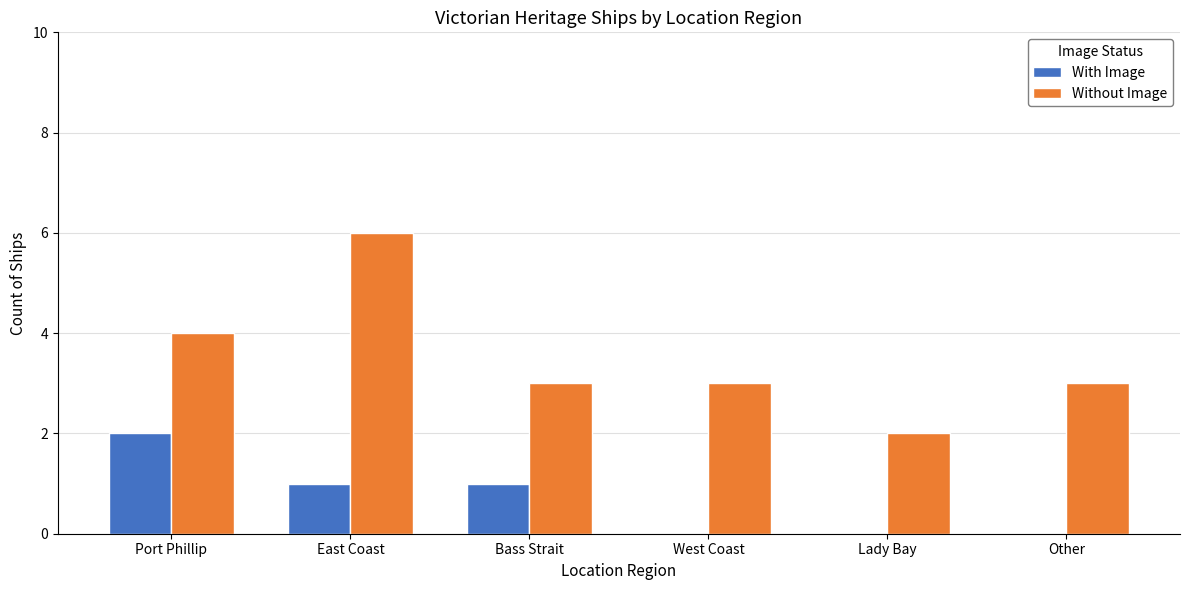

At which category is the sum across all series the highest?

East Coast